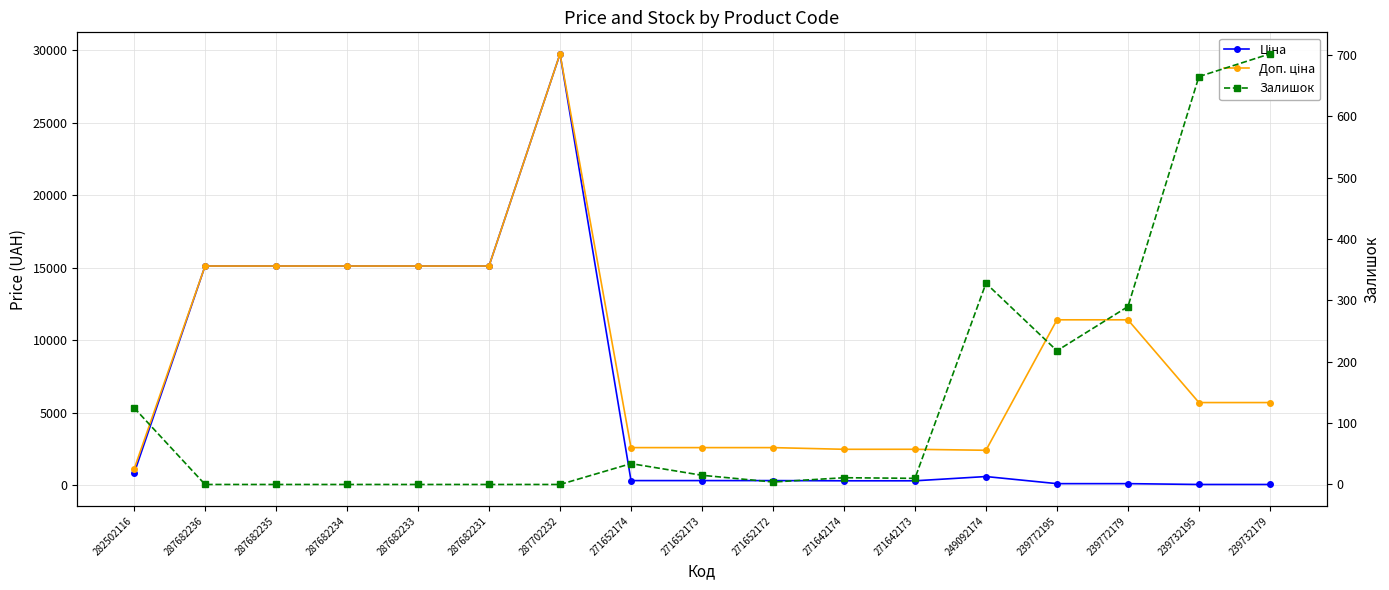

What is the label of the 1st point from the right?

239732179